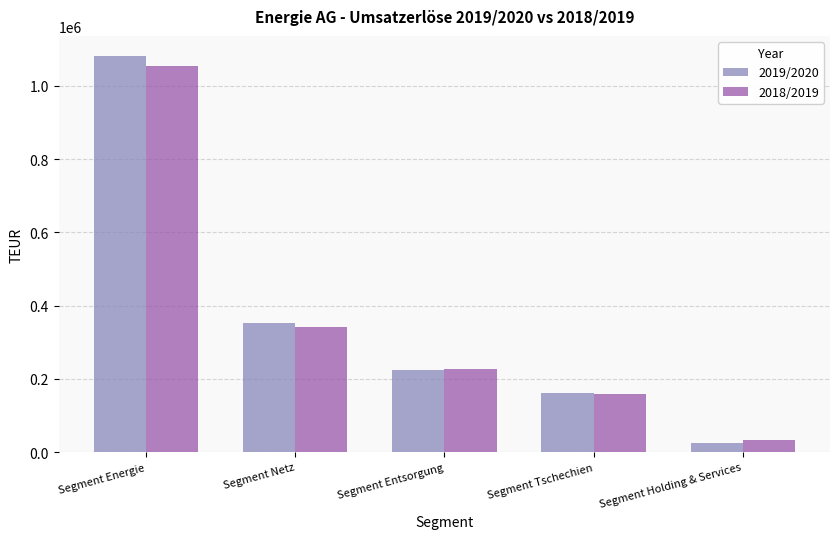

True or false: 2019/2020 has a value of 351634.9 at Segment Netz.

True